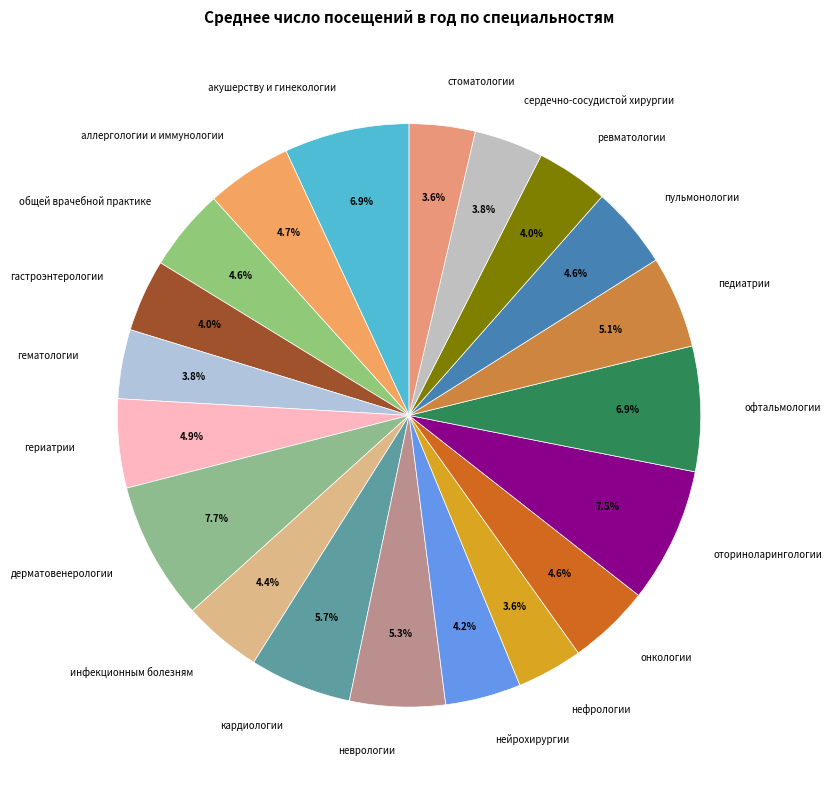

To the nearest percent, what portion does ревматологии represent?

4%